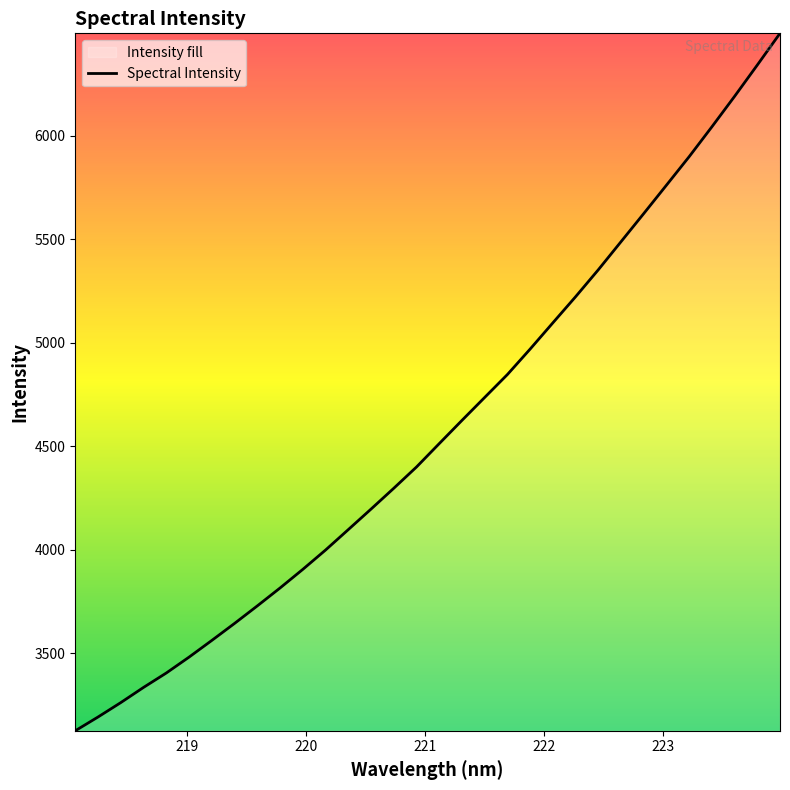

What is the minimum value shown in the chart?

3126.3